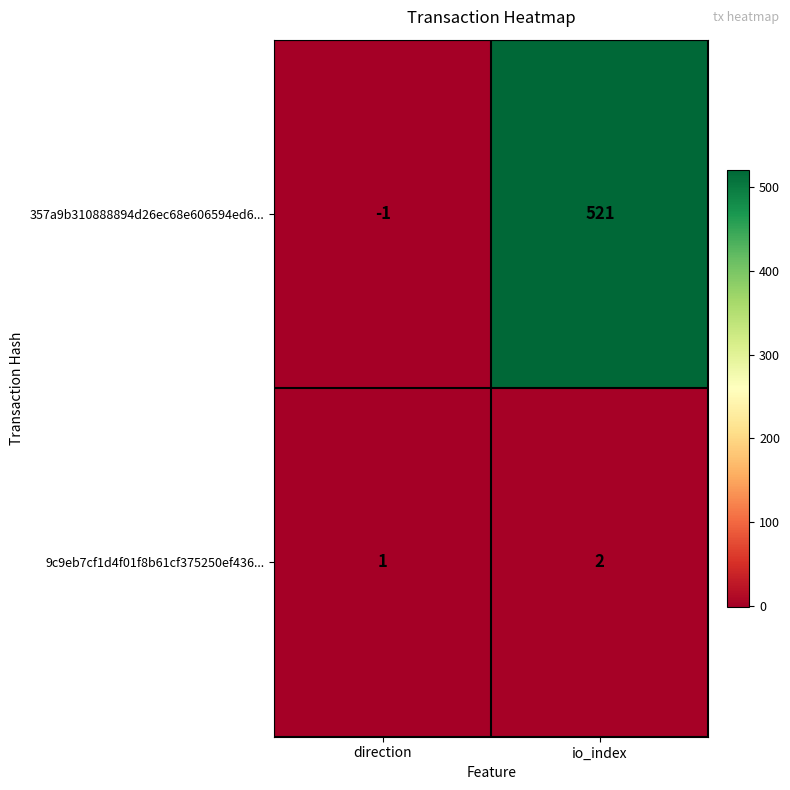

Which category has the highest value across all series?

io_index